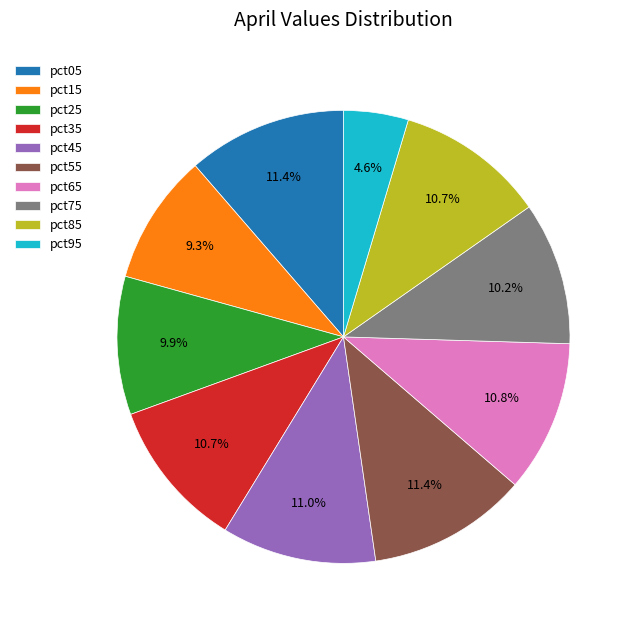

How many slices are in this pie chart?

10